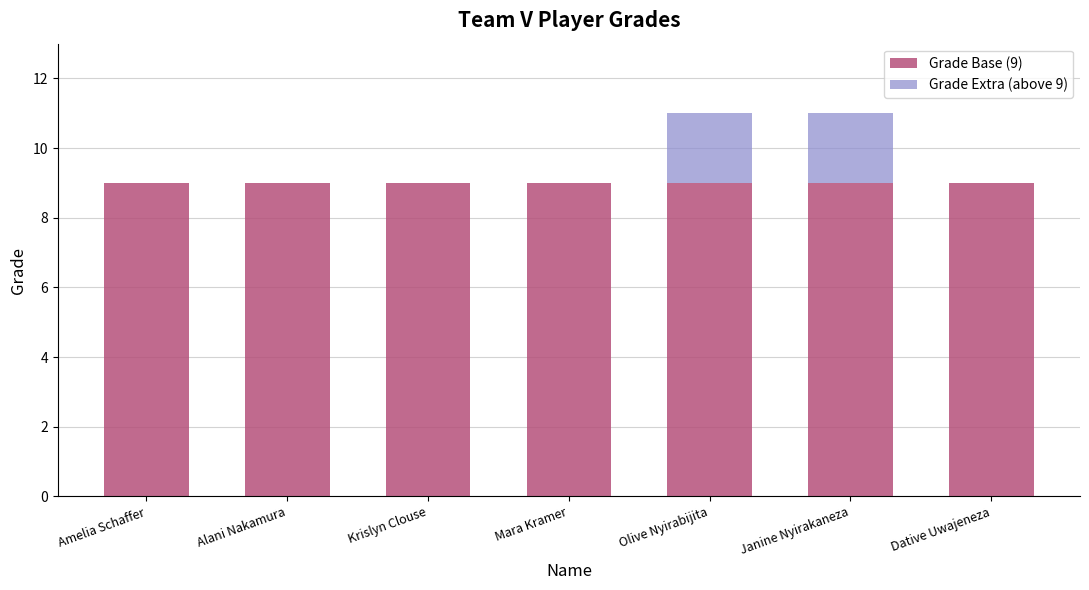

True or false: Grade Base (9) has a value of 5 at Olive Nyirabijita.

False